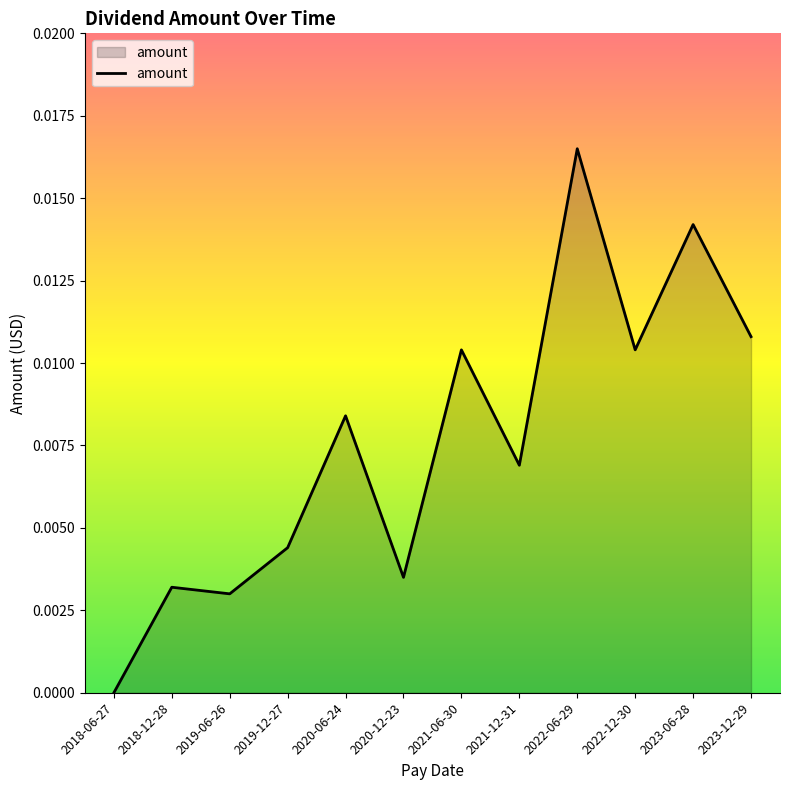

What position from the right is 2018-06-27?

12